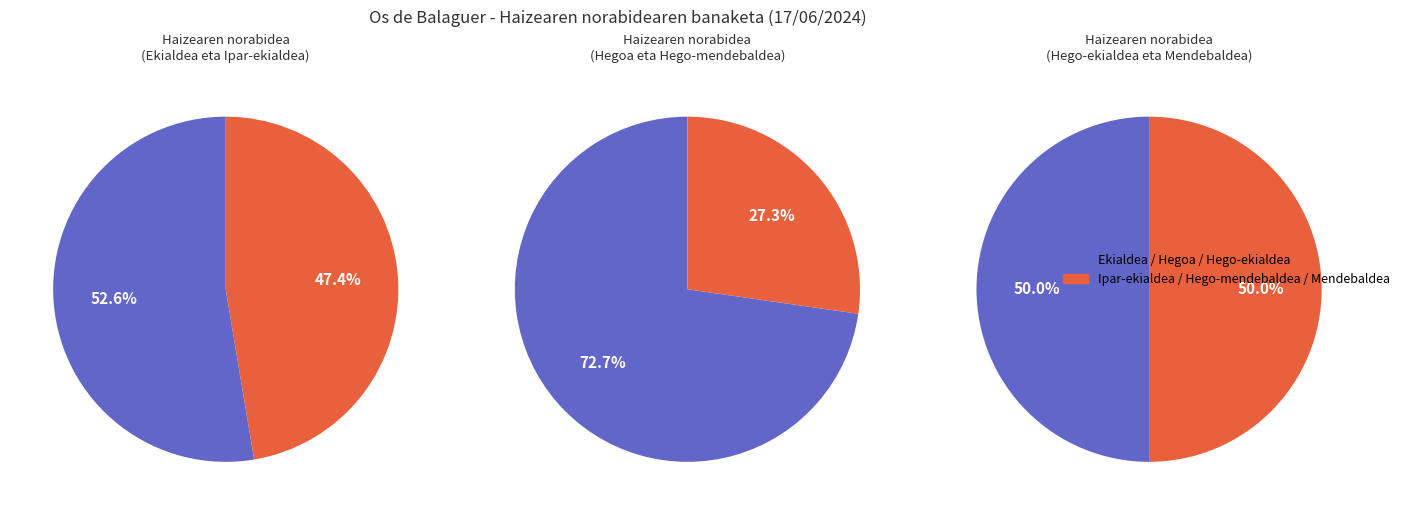

What is the change in value from Ipar-ekialdea to Mendebaldea?

-7